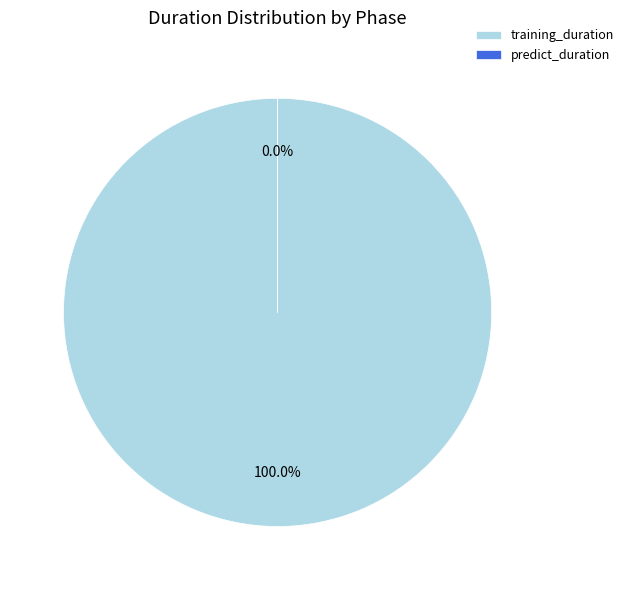

Which slice is the smallest?

predict_duration